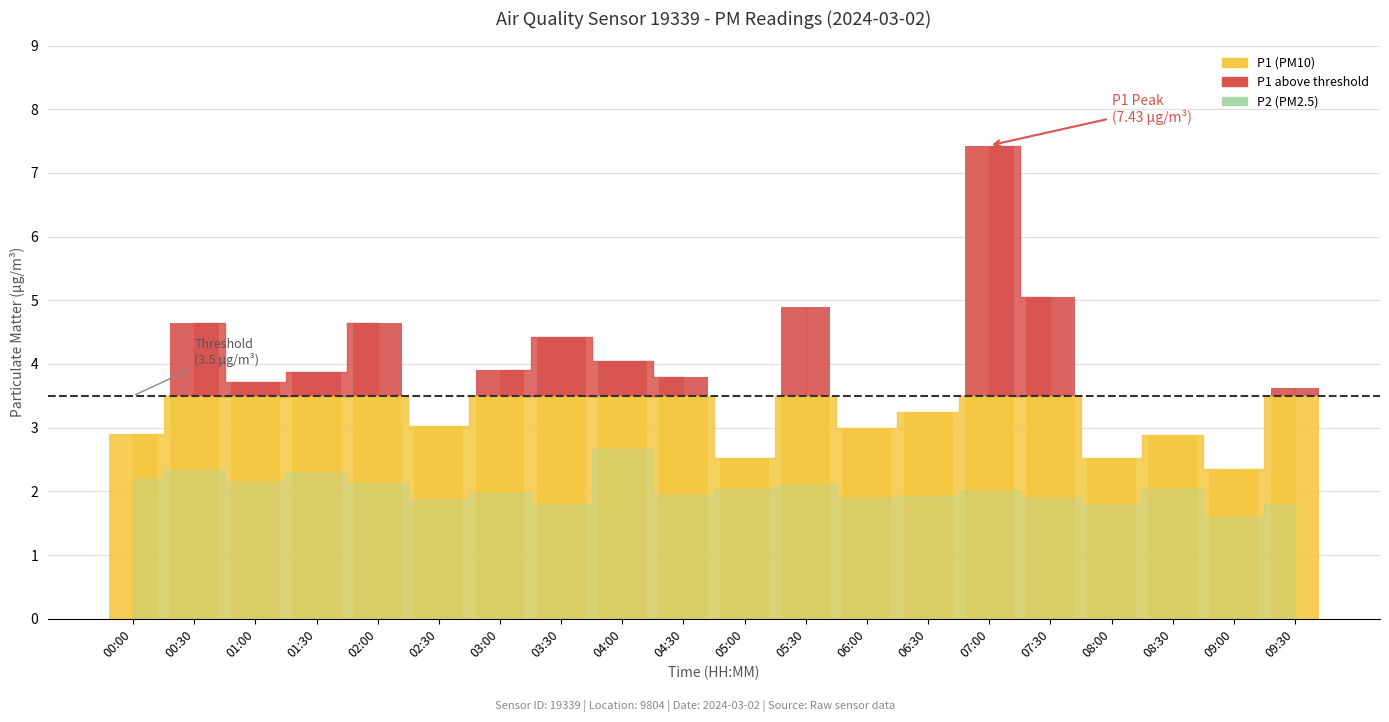

What is the smallest value displayed?

1.6